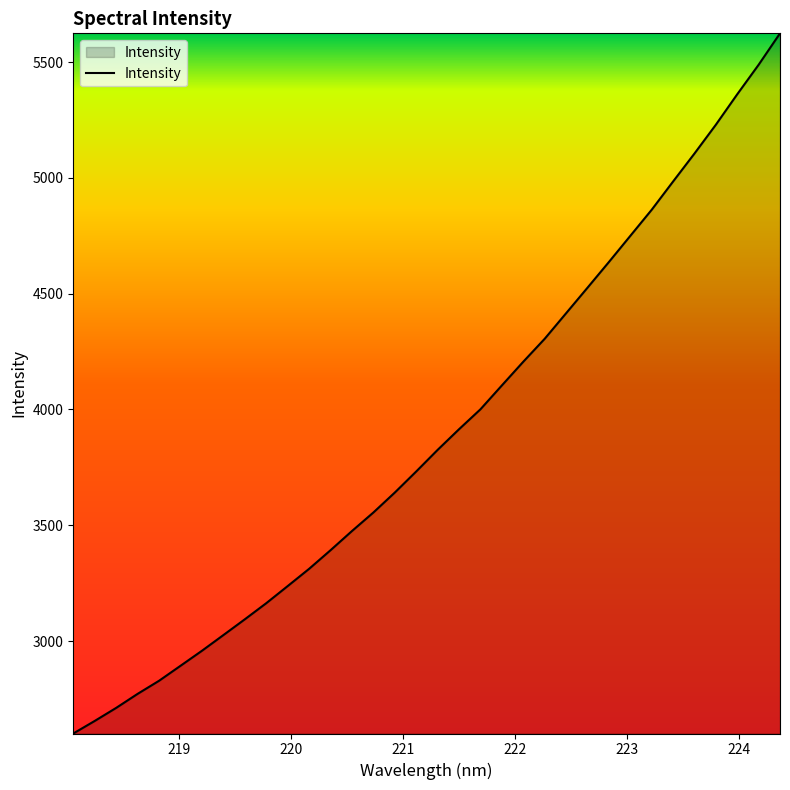

What is the minimum value shown in the chart?

2600.8